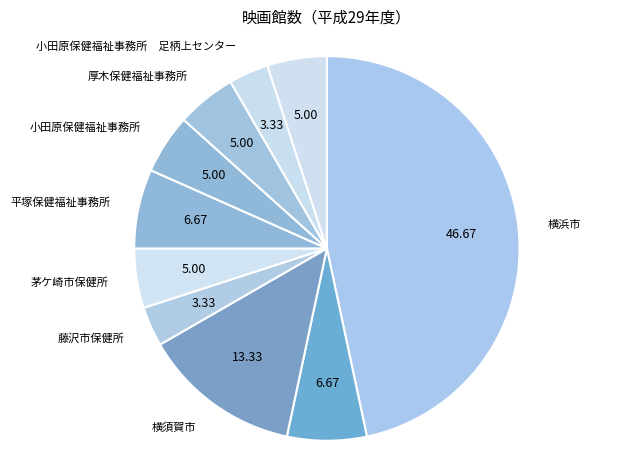

Does any single category account for the majority?

No